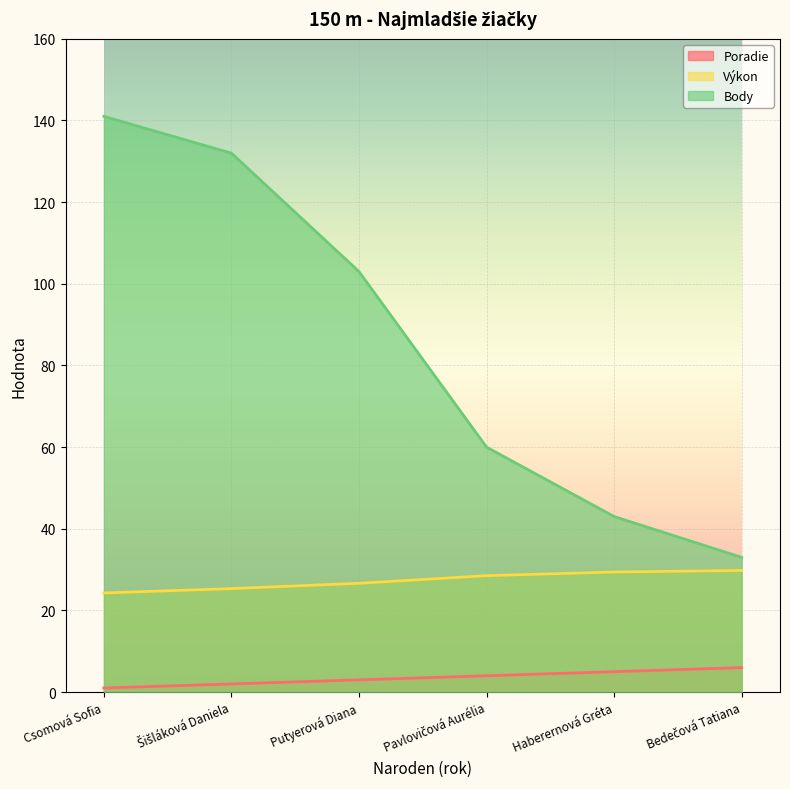

What is the greatest value displayed?

141.0